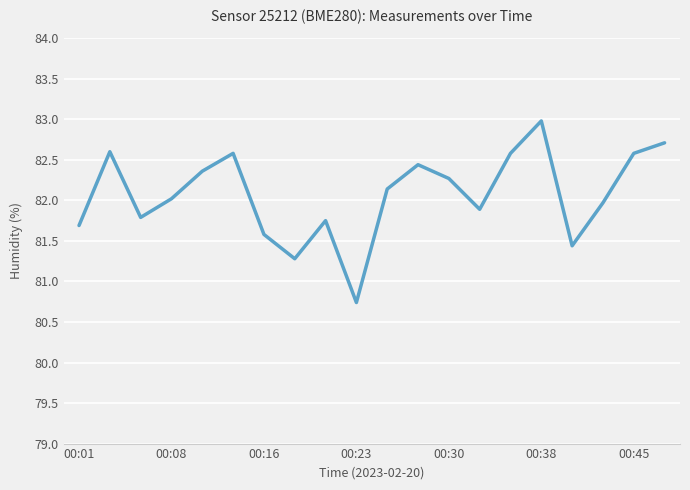

What is the difference between the maximum and minimum values?

2.2